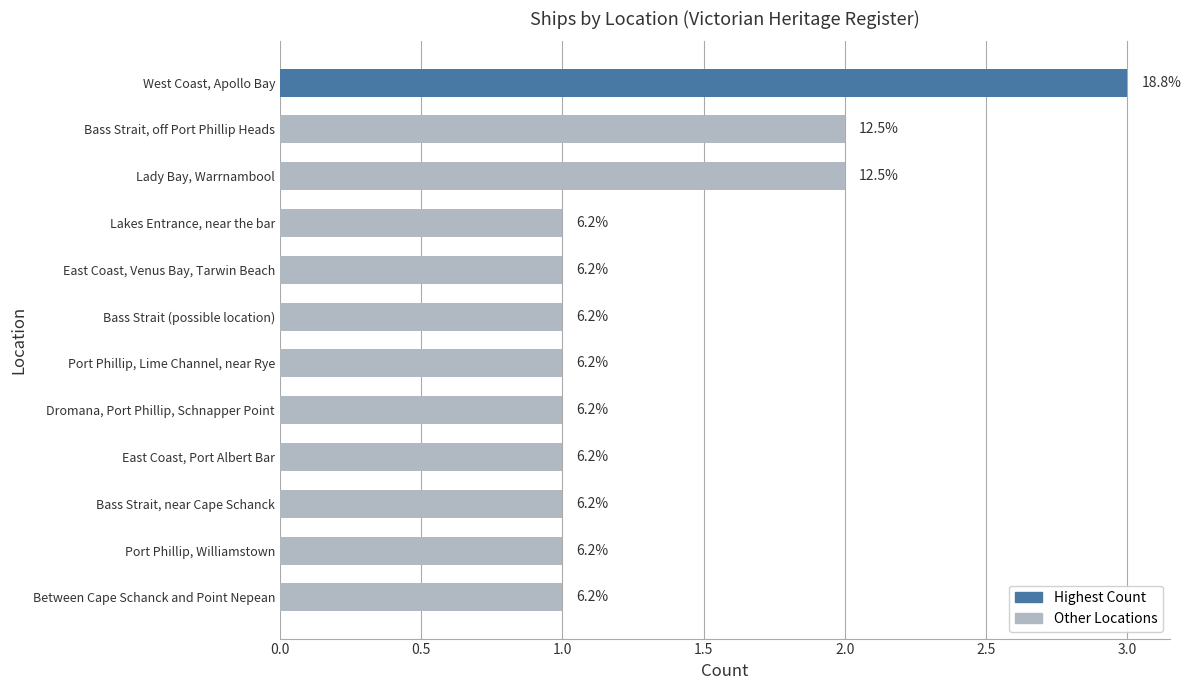

How many bars are there in total?

12